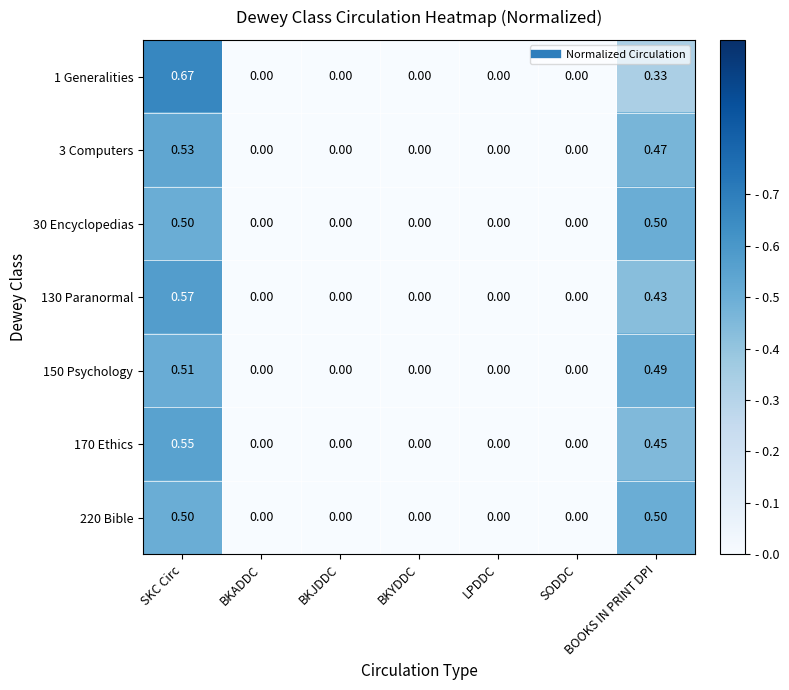

At which category is the sum across all series the highest?

SKC Circ